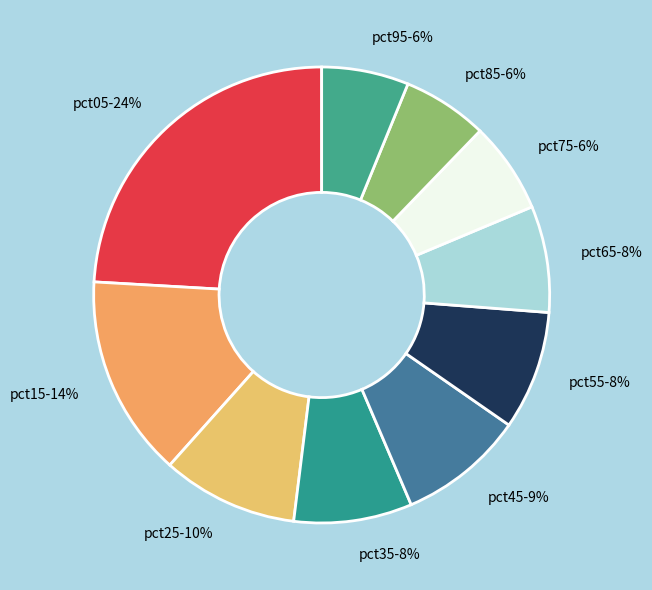

Combined, do pct65 and pct55 account for over 50%?

No